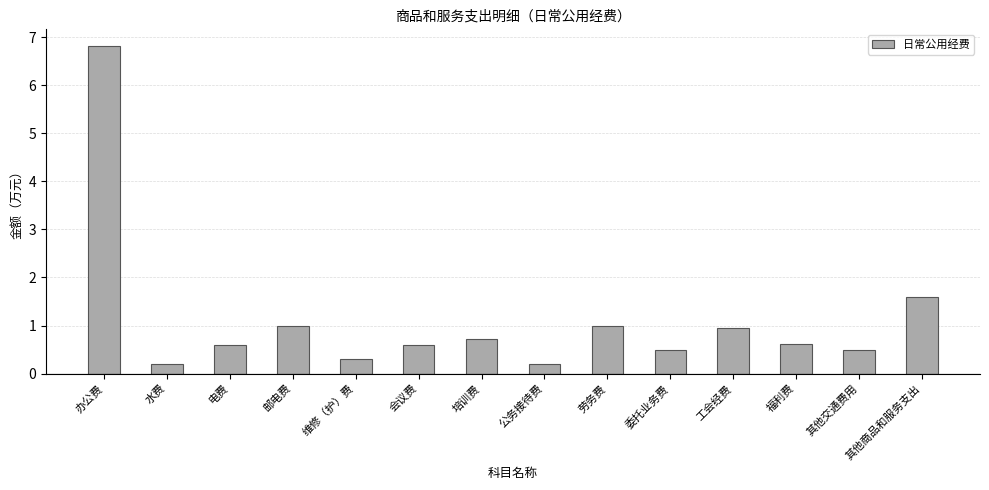

True or false: the data shows 0.7 at 其他商品和服务支出.

False